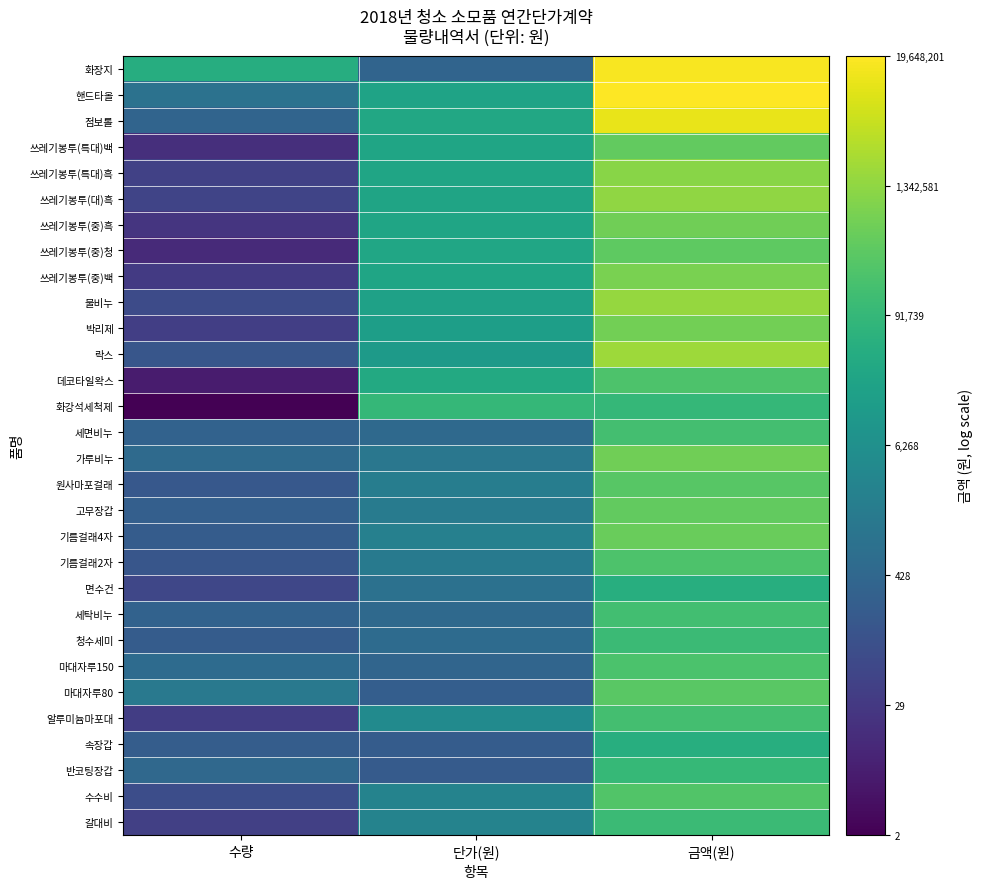

Count the number of categories in the chart.

3